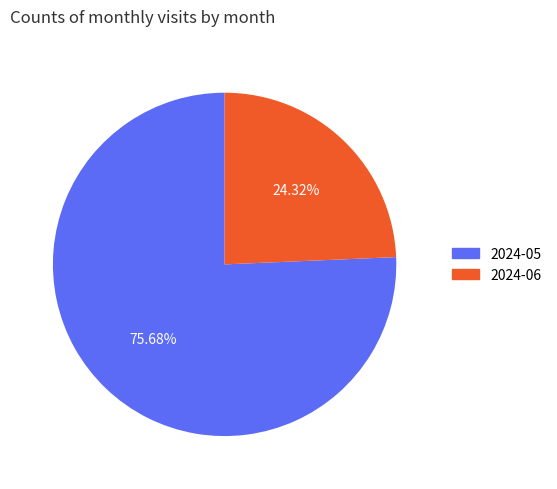

Is the sum of 2024-06 and 2024-05 greater than half?

Yes